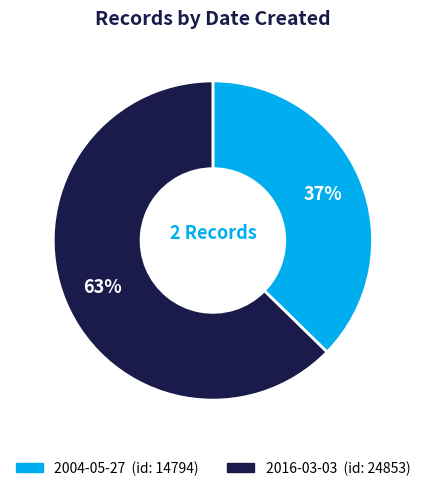

To the nearest percent, what portion does 2004-05-27 represent?

37%